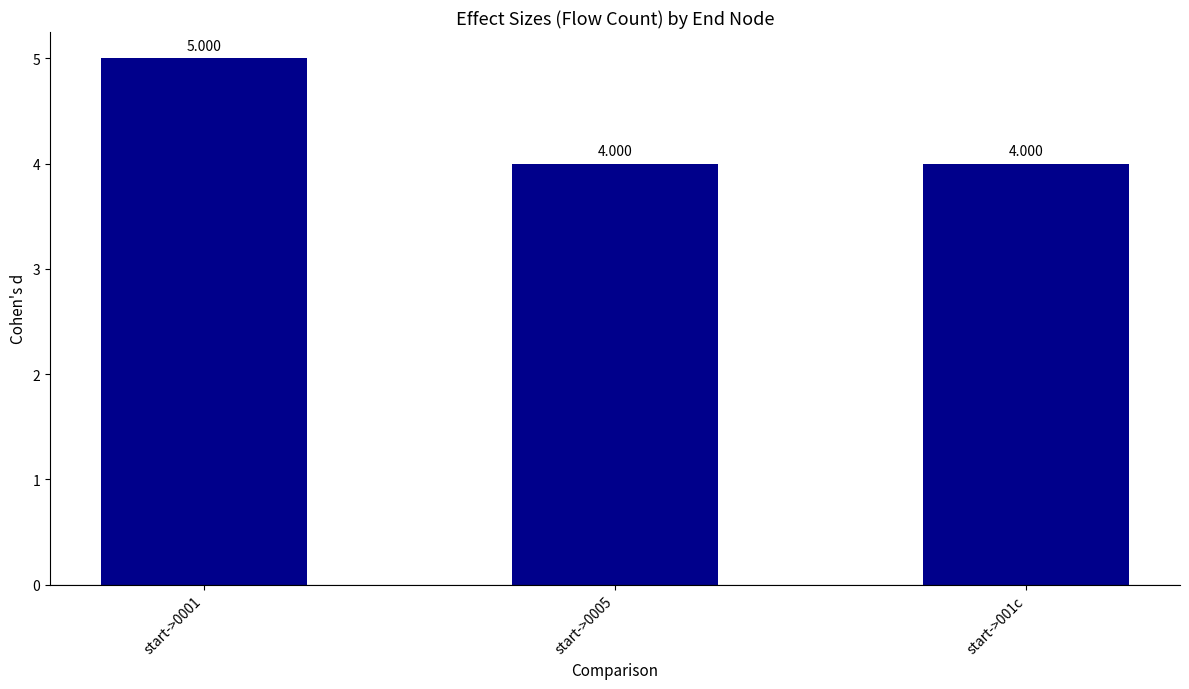

The value at start->001c is 3. True or false?

False